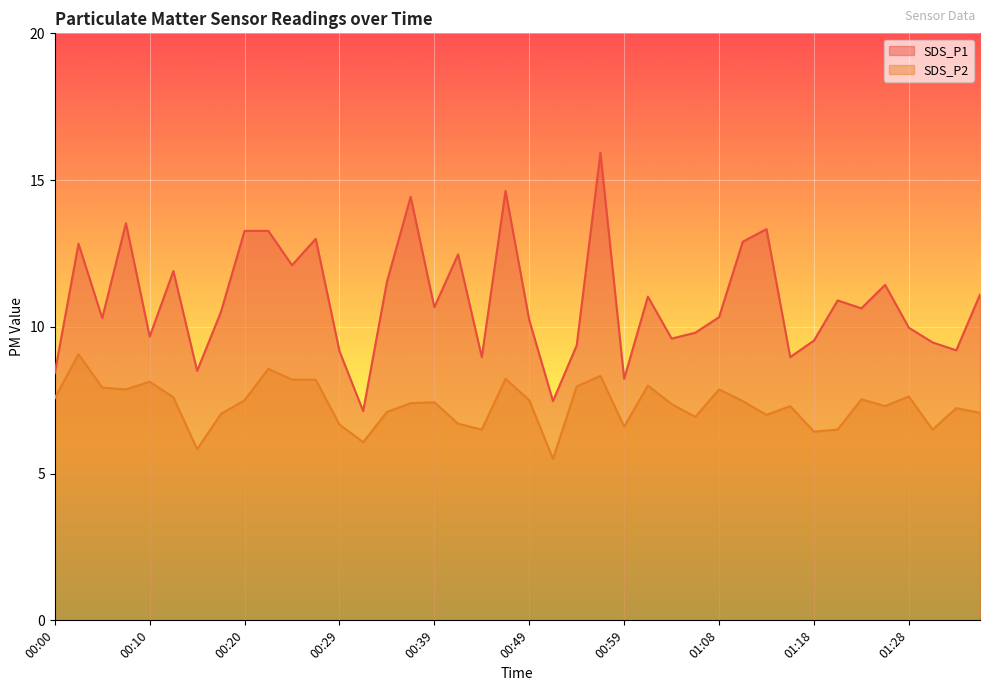

Rank the series by their maximum value, from highest to lowest.

SDS_P1, SDS_P2